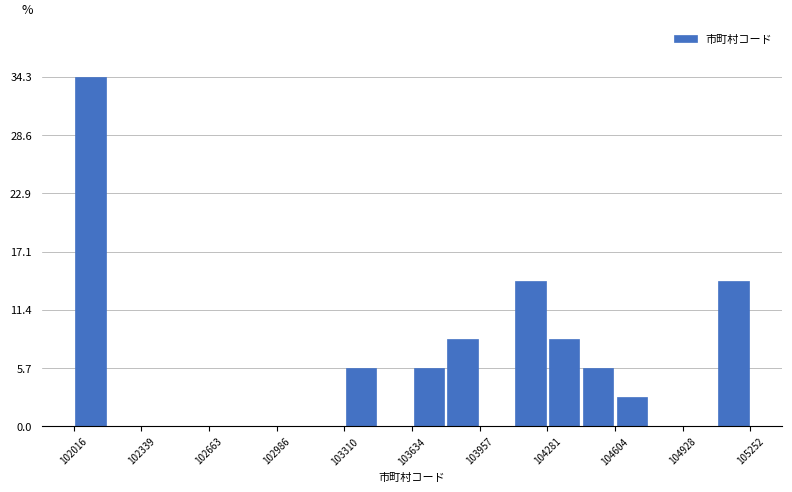

Around what value on the x-axis is the tallest bar? Give the approximate position of its centre, as read against the axis.

102100